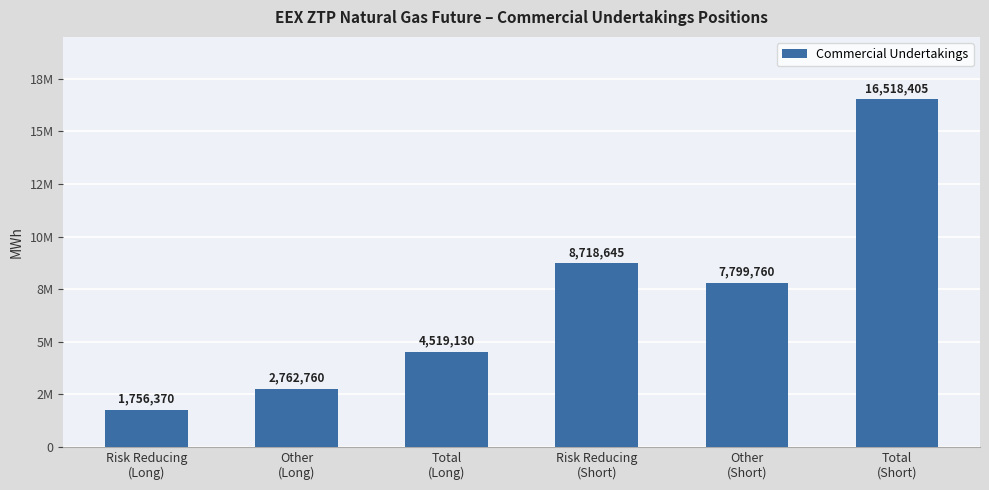

The chart shows a value of 2762760 at Other
(Long). True or false?

True